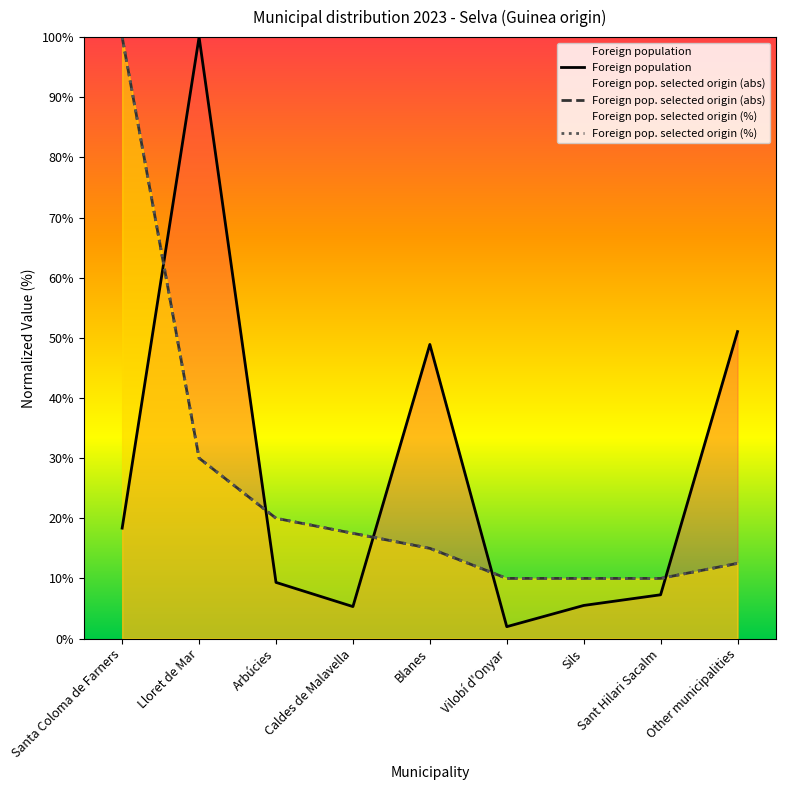

What is the label of the 3rd point from the right?

Sils